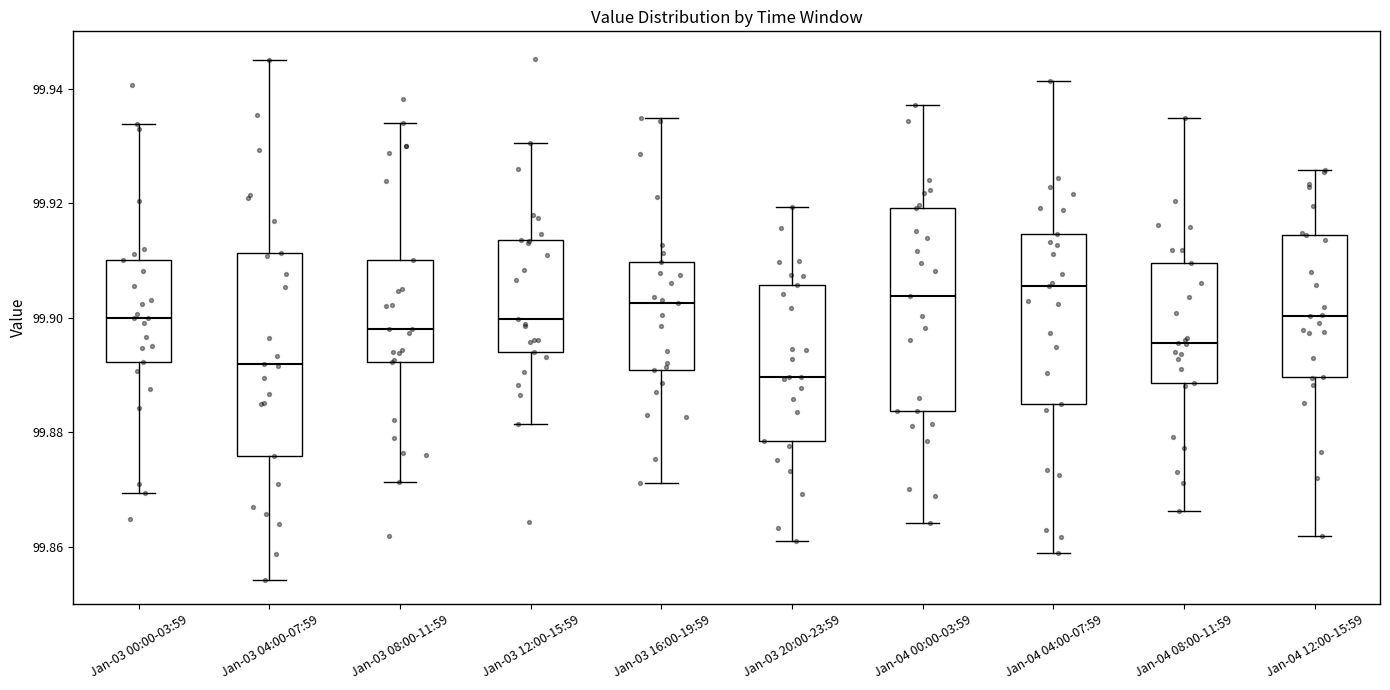

Which box's median line is the lowest?

Jan-03 20:00-23:59